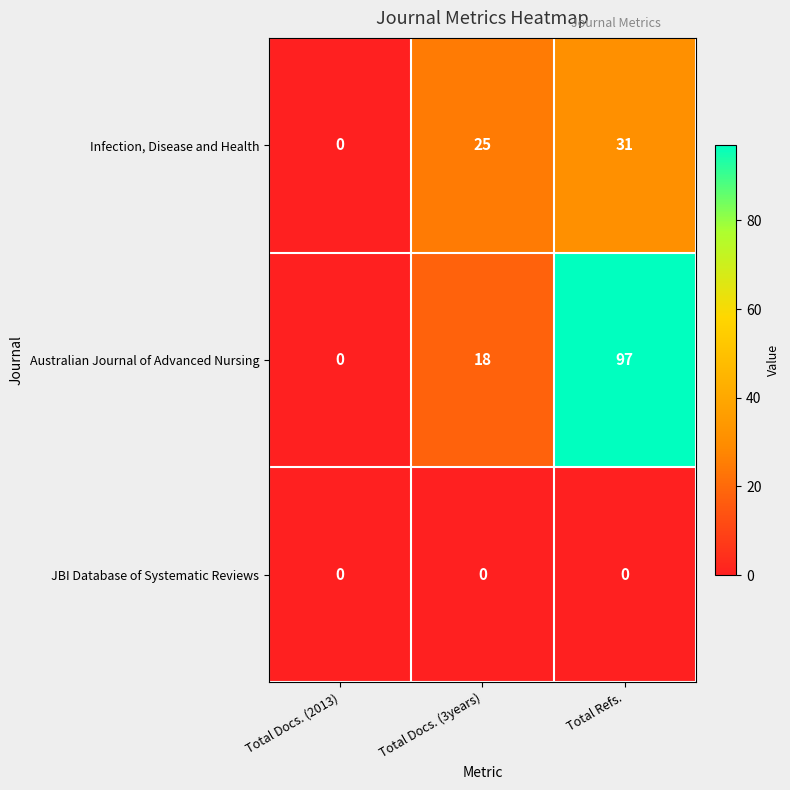

The value of Australian Journal of Advanced Nursing at Total Refs. is 169. True or false?

False